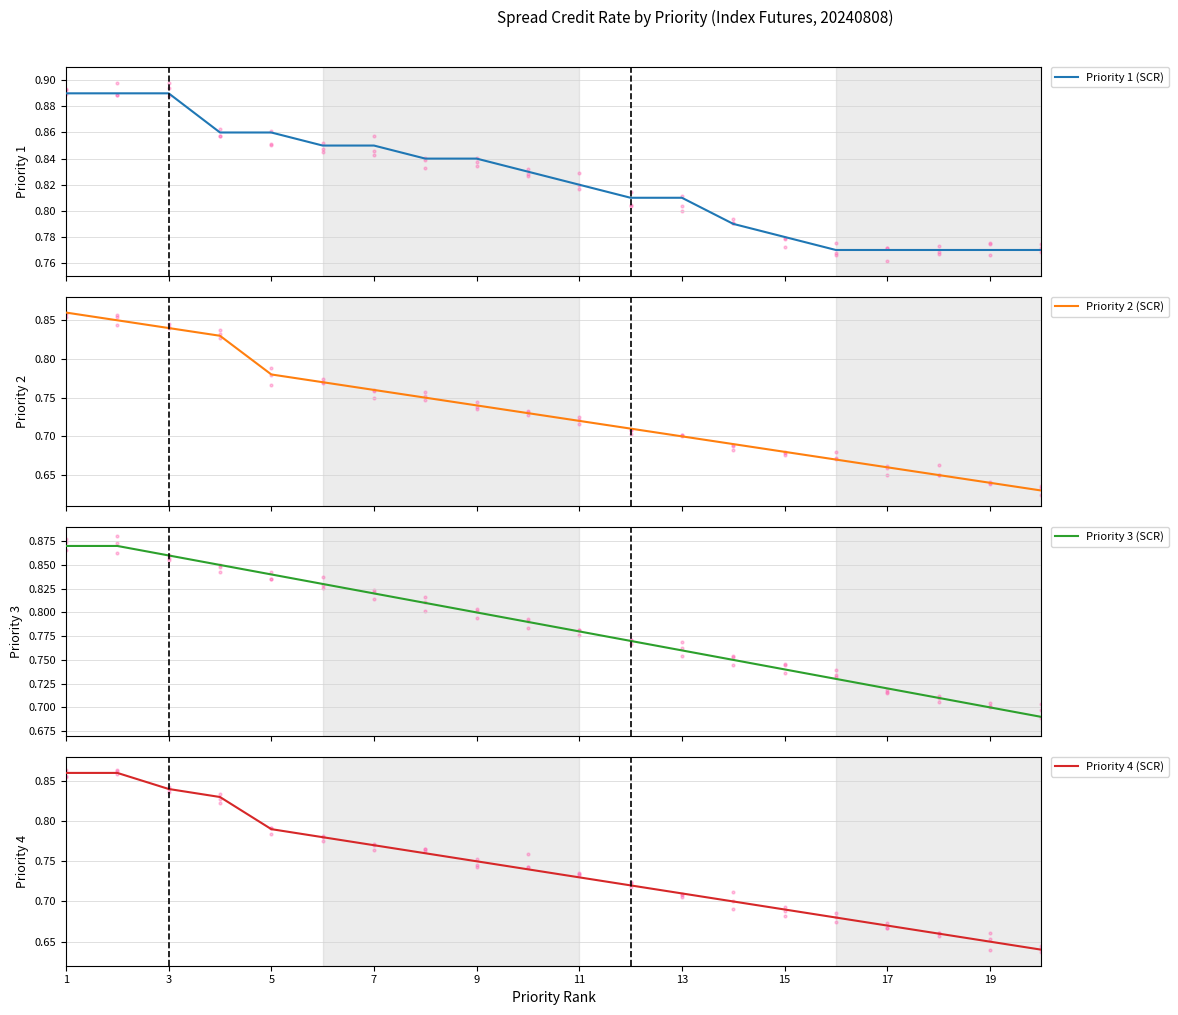

The value of Priority 4 (SCR) at 5 is 0.2. True or false?

False